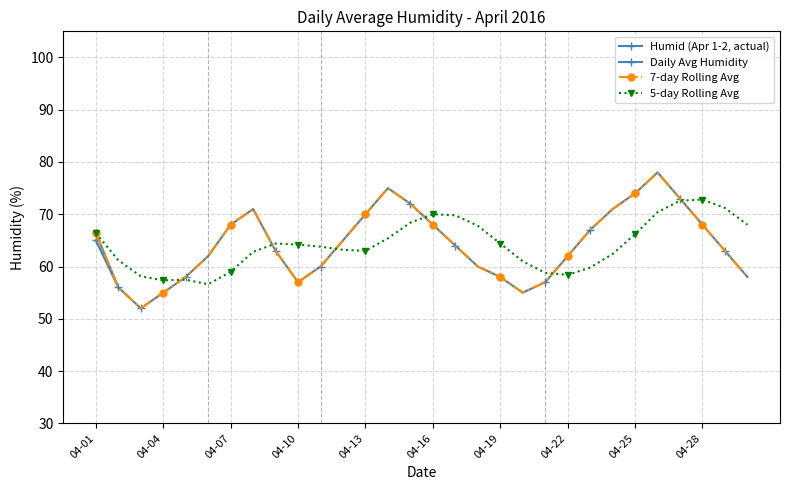

Approximately how many times larger is the value at 11 compared to 04-19?

1.0